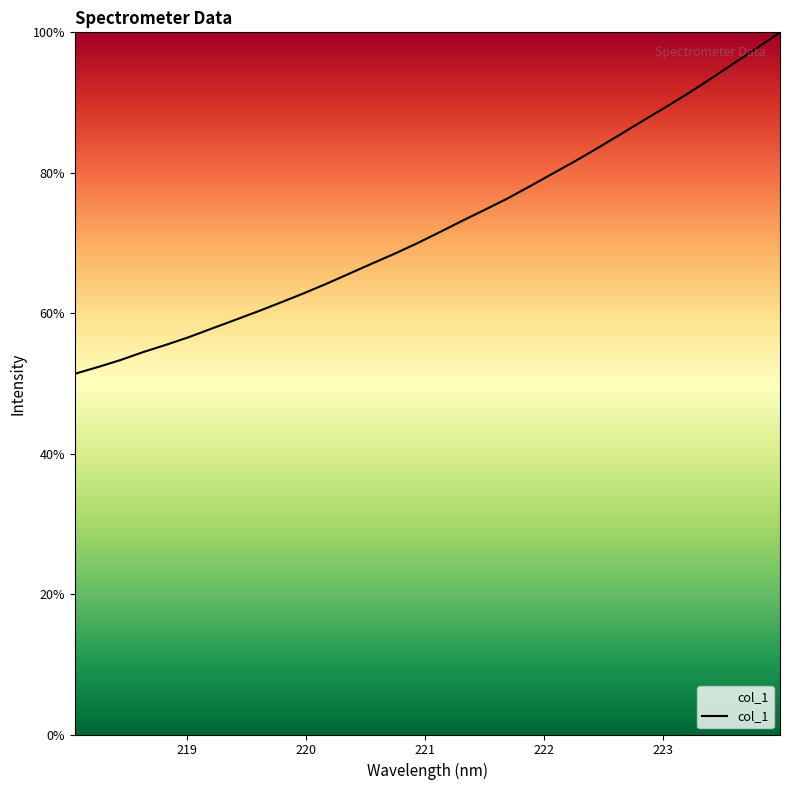

What is the average value?

72.5